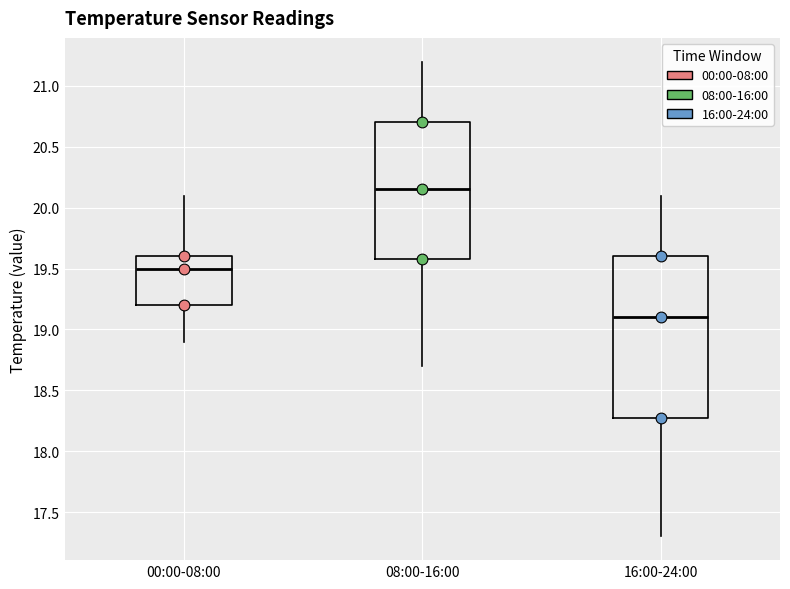

Where does the median line of the box for 16:00-24:00 sit on the y-axis? The values are not printed on the chart, so give them approximately, as read against the axis.

19.10